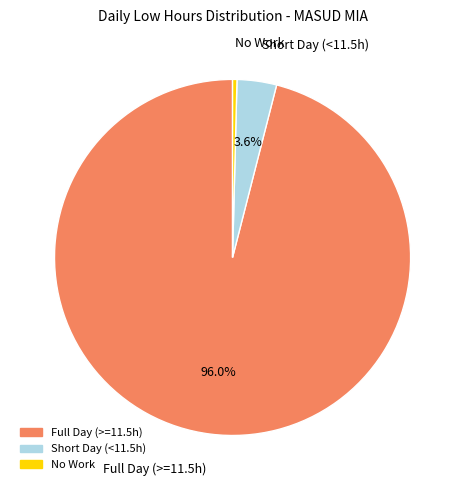

Does any single category account for the majority?

Yes